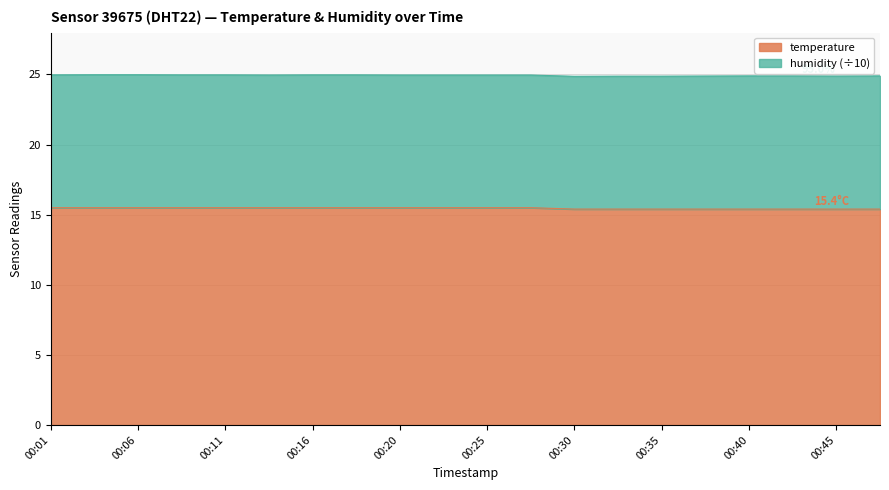

Which has a higher value, 00:01 or 00:23?

00:01